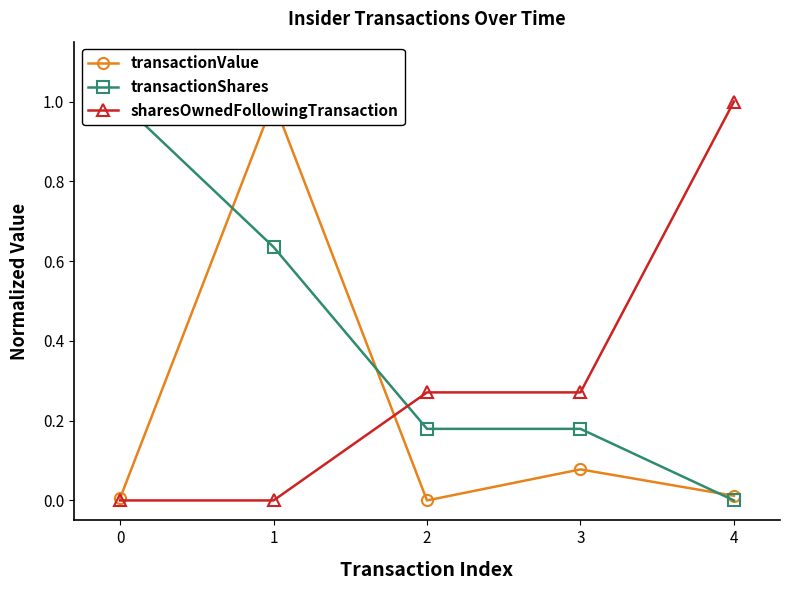

What is the sum of the transactionShares values at 0 and 1?

1.6